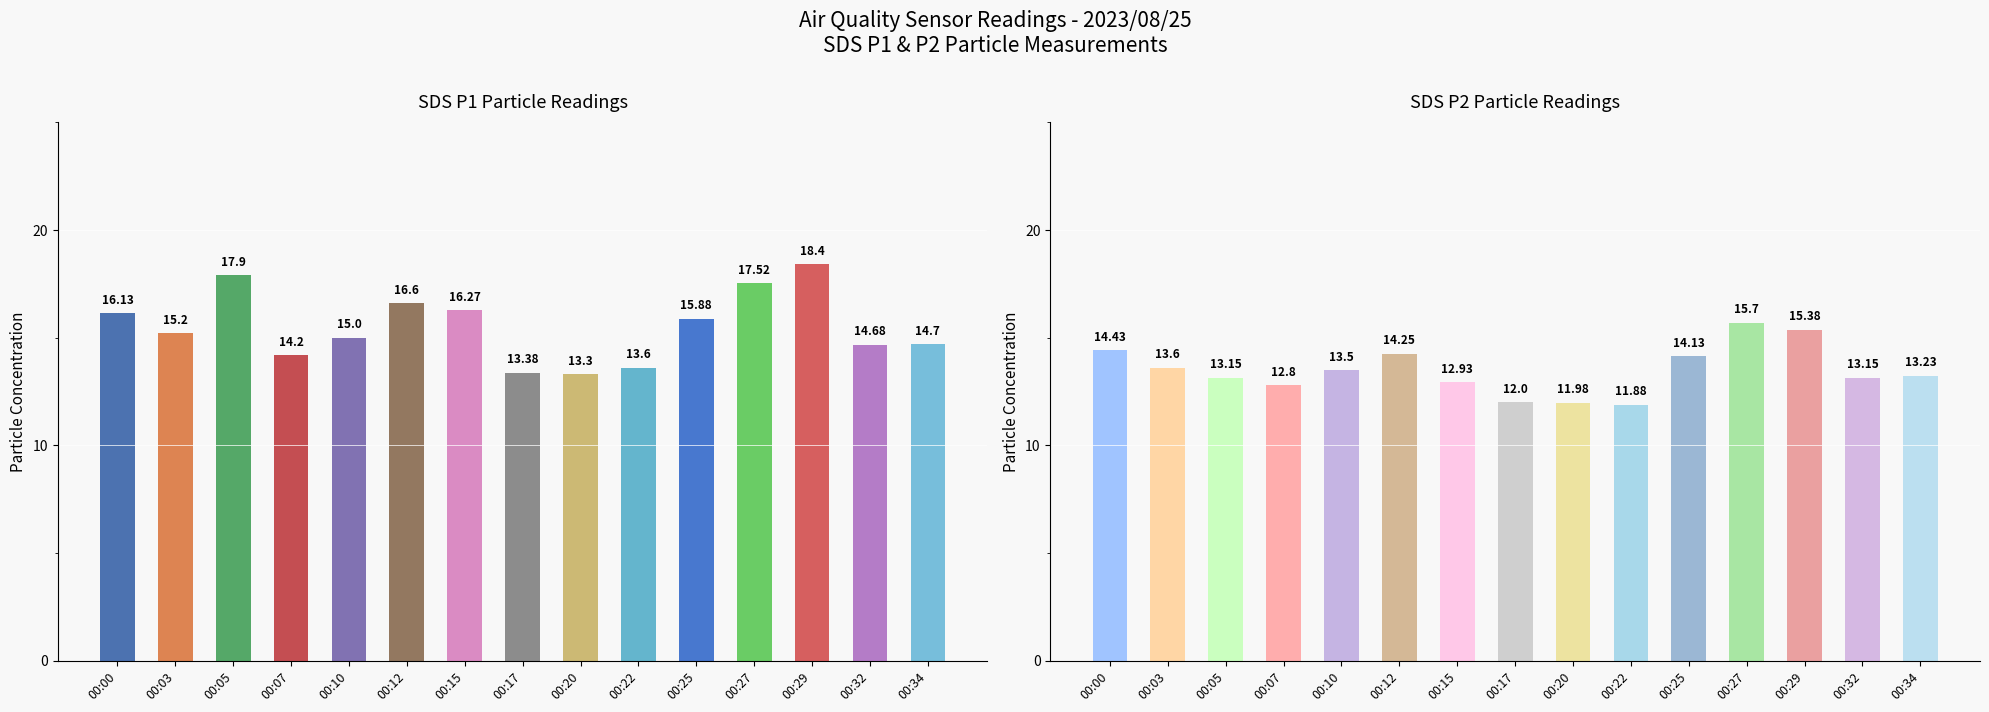

What is the approximate value of SDS_P1 at 00:22?

13.6